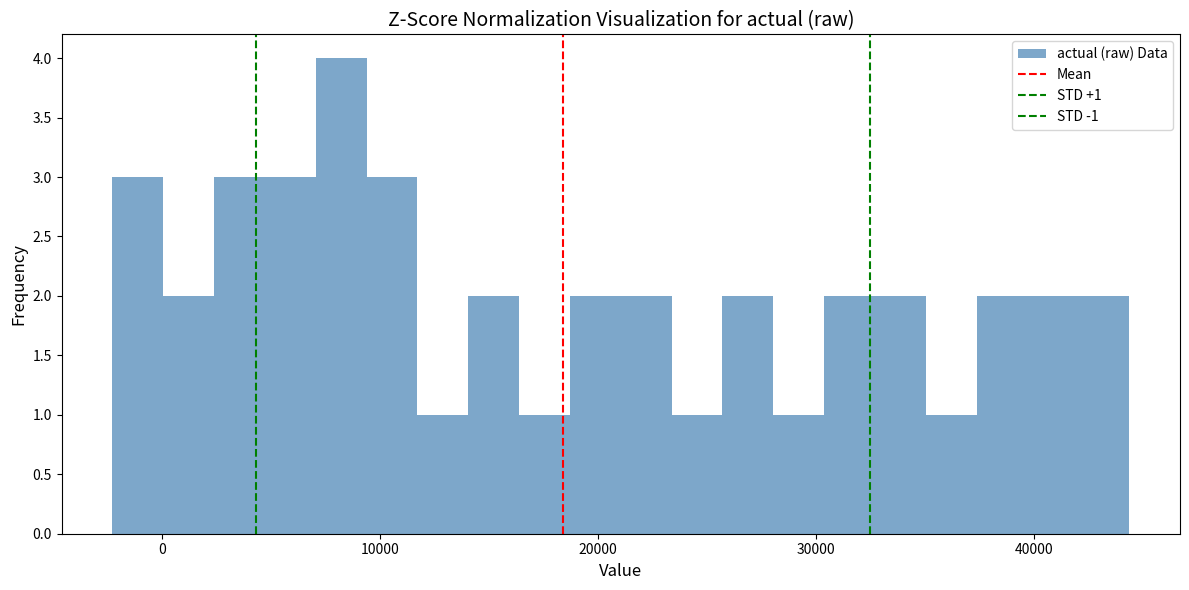

Read against the x-axis, roughly where is the centre of the tallest bar?

8000